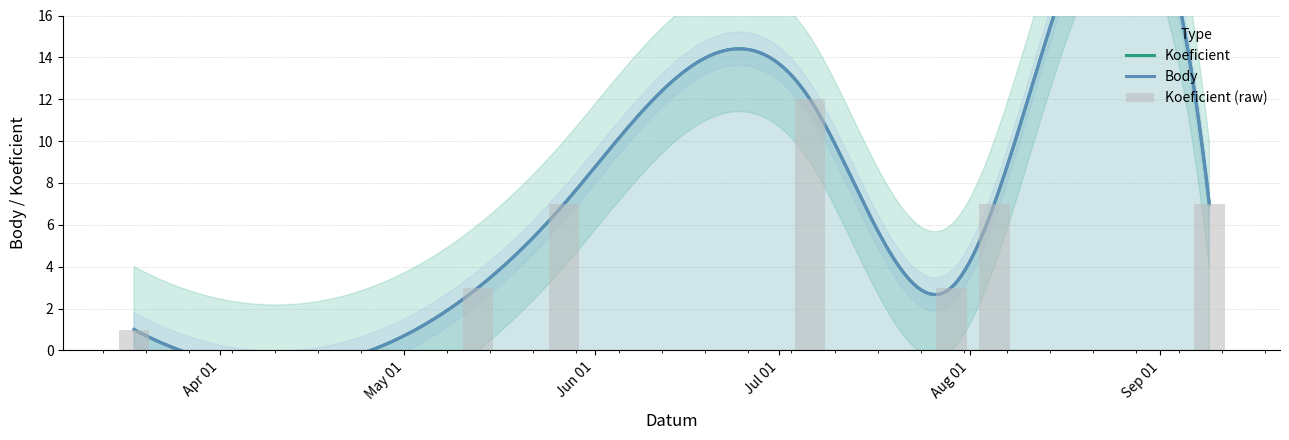

What is the value of the 6th bar from the left?

7